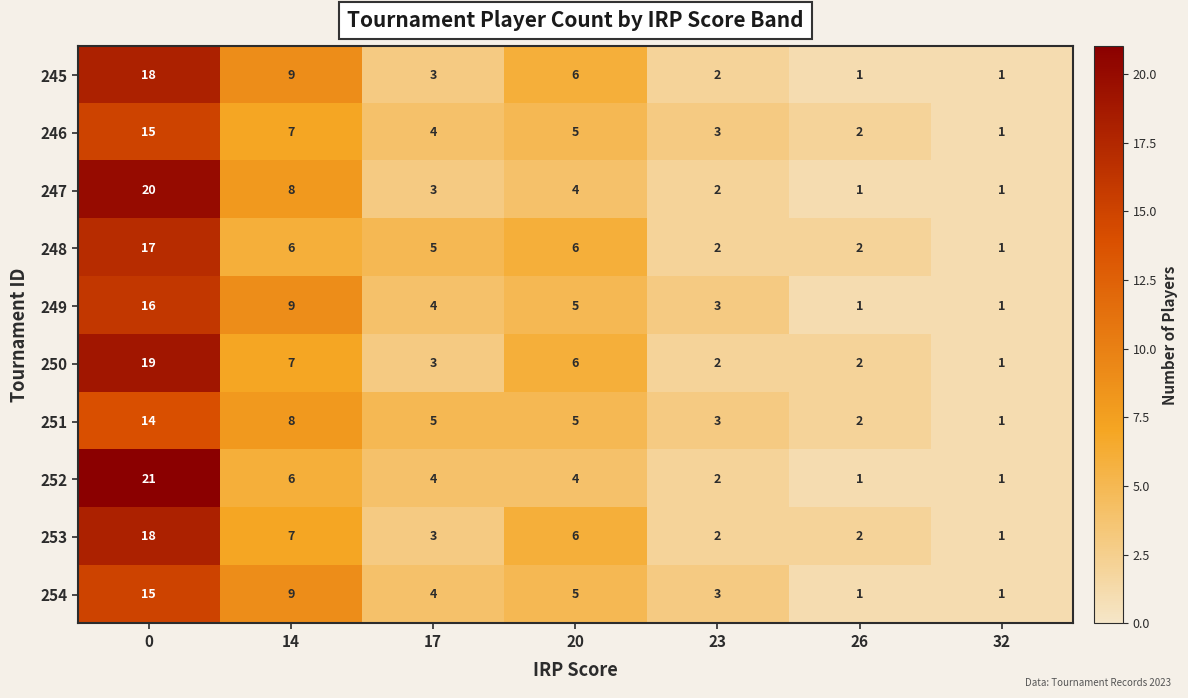

How many distinct data groups are displayed?

10